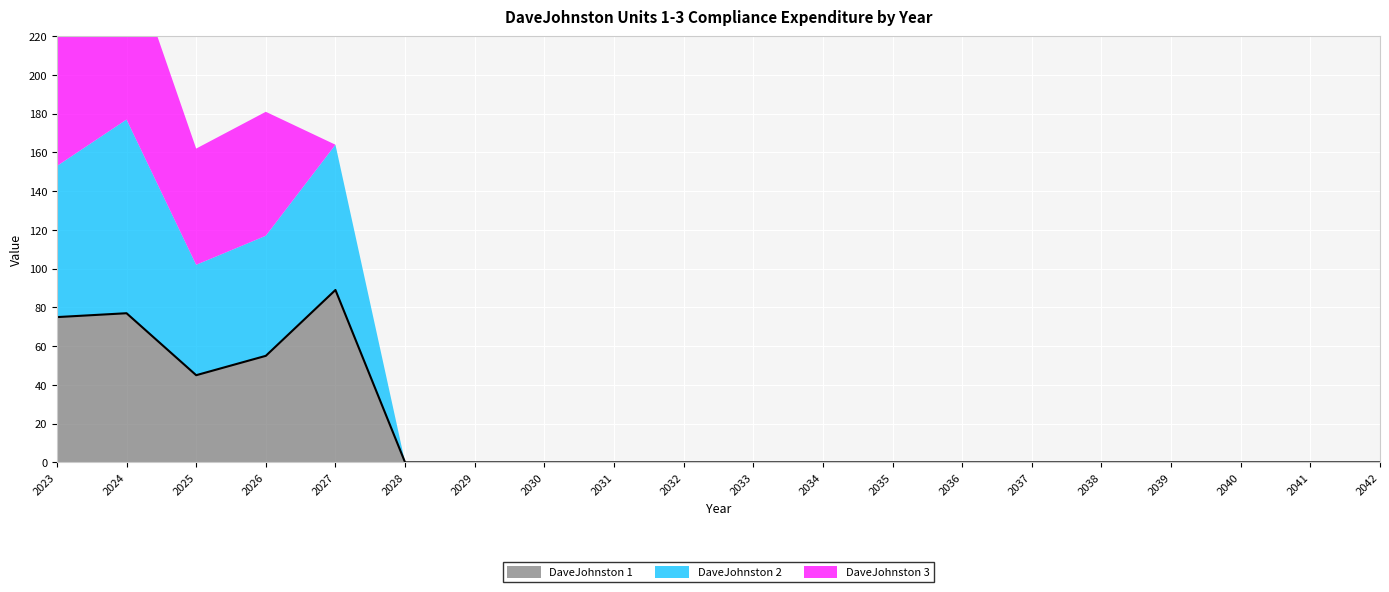

What is the sum of all values?

341